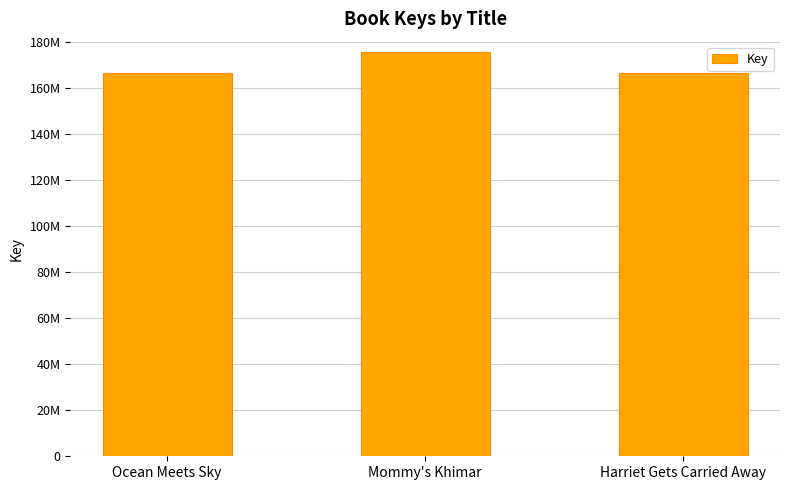

Are the bars horizontal?

No